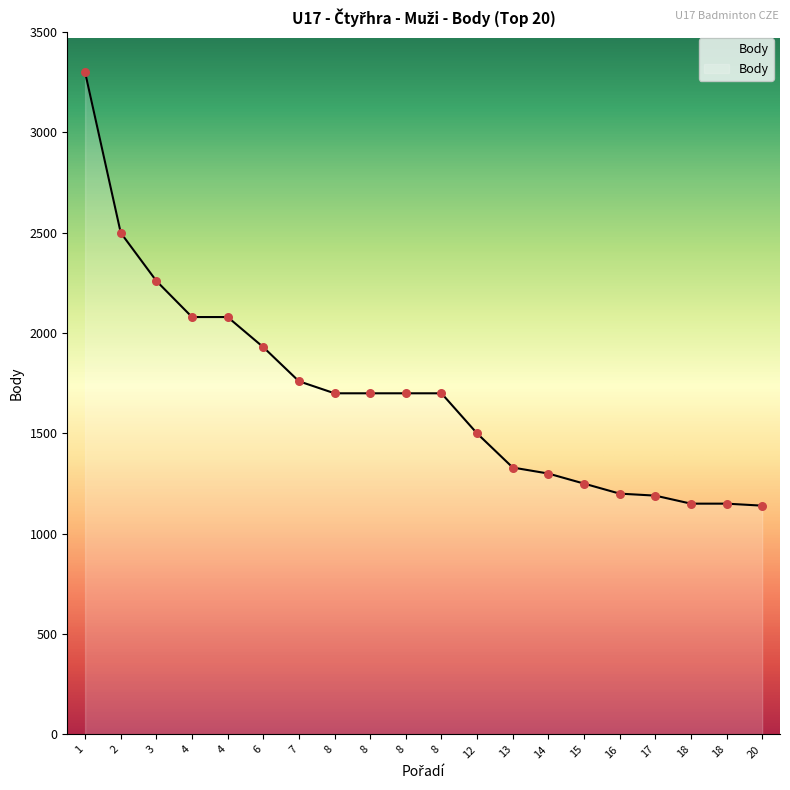

Approximately how many times larger is the value at 3 compared to 17?

1.9